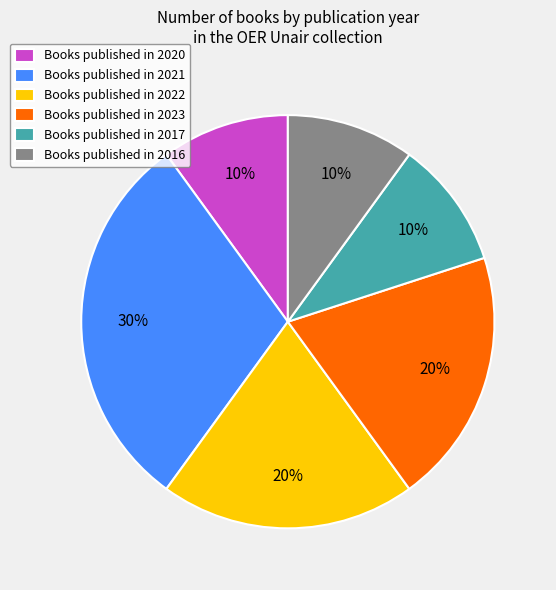

Combined, do Books published in 2016 and Books published in 2022 account for over 50%?

No